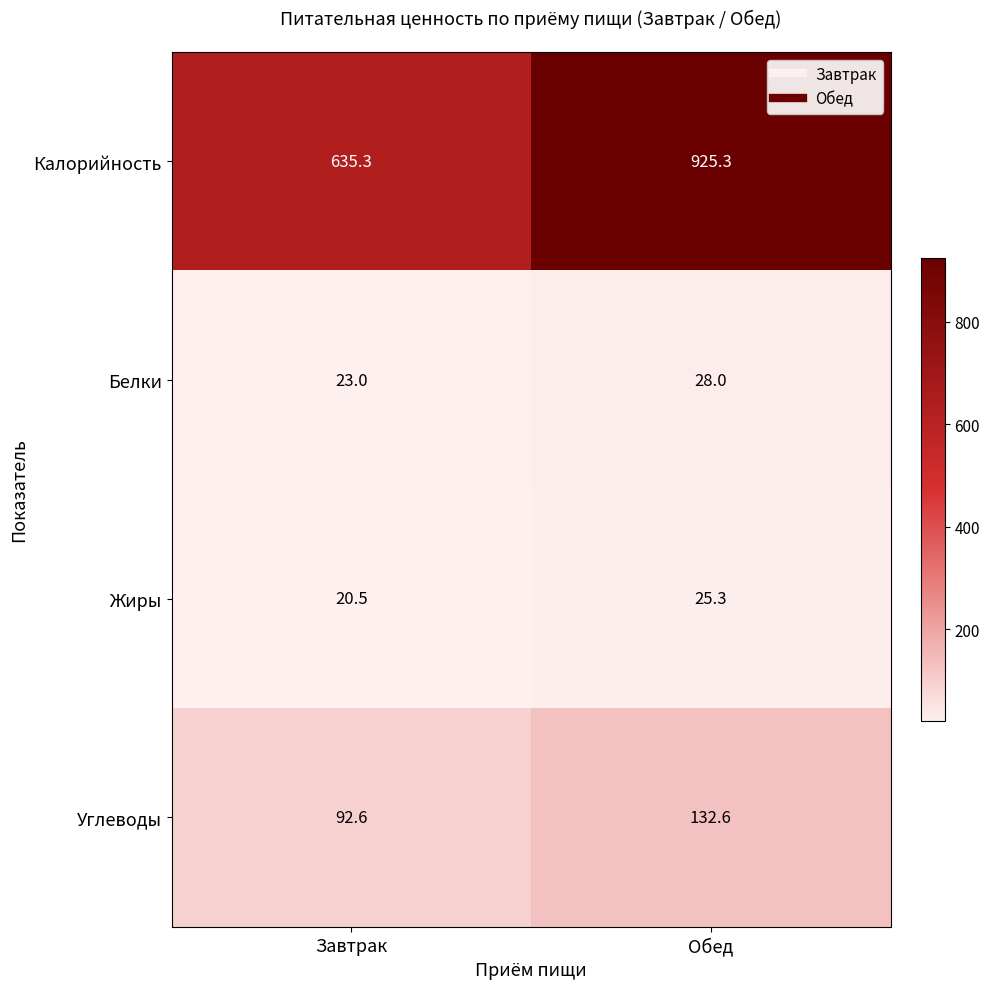

Count the number of categories in the chart.

2